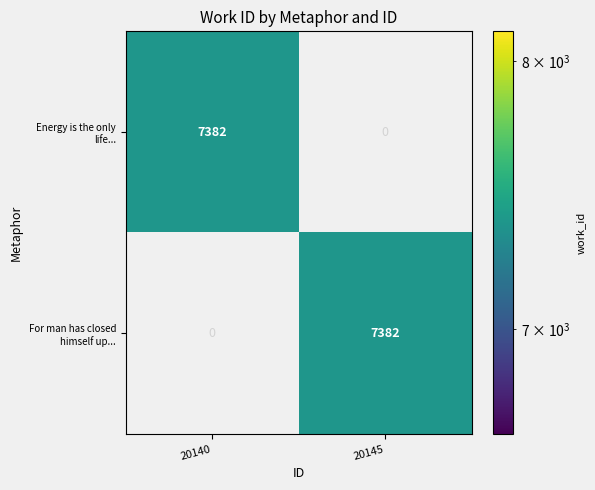

What is the difference between the highest and lowest values at 20145?

7382